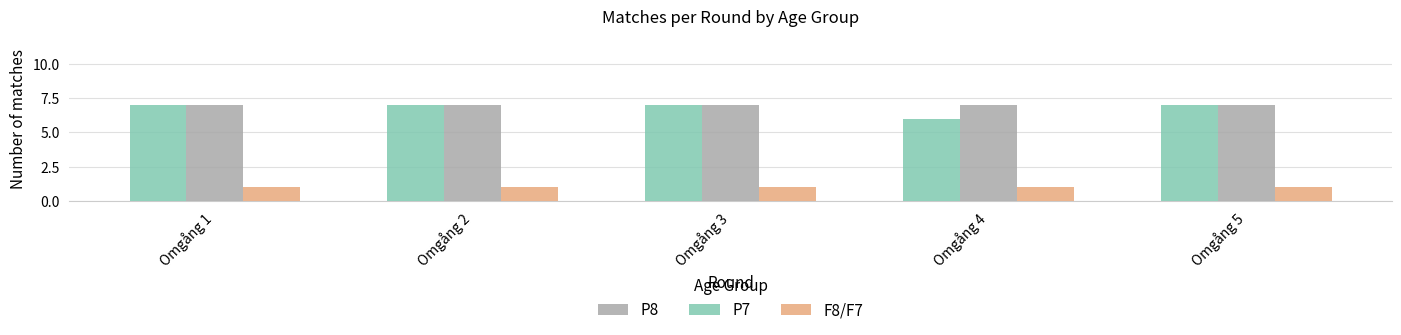

The value of F8/F7 at Omgång 5 is 1. True or false?

True